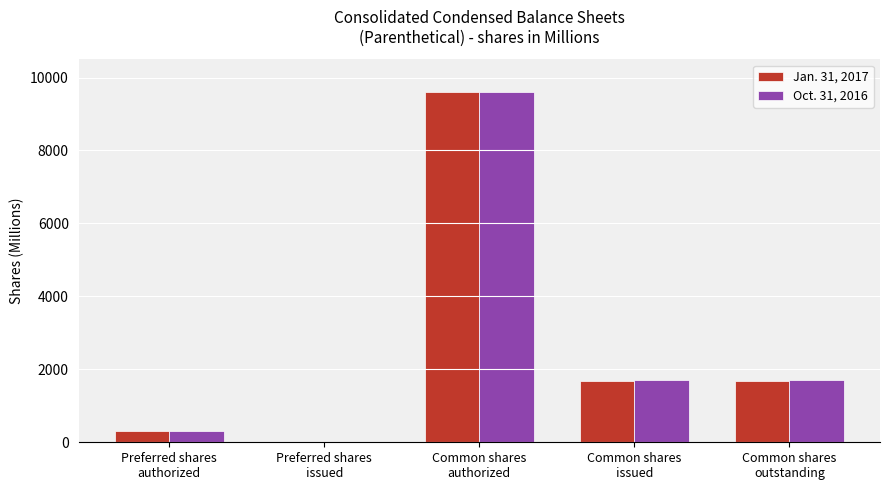

What are all the series names shown in the legend?

Jan. 31, 2017, Oct. 31, 2016